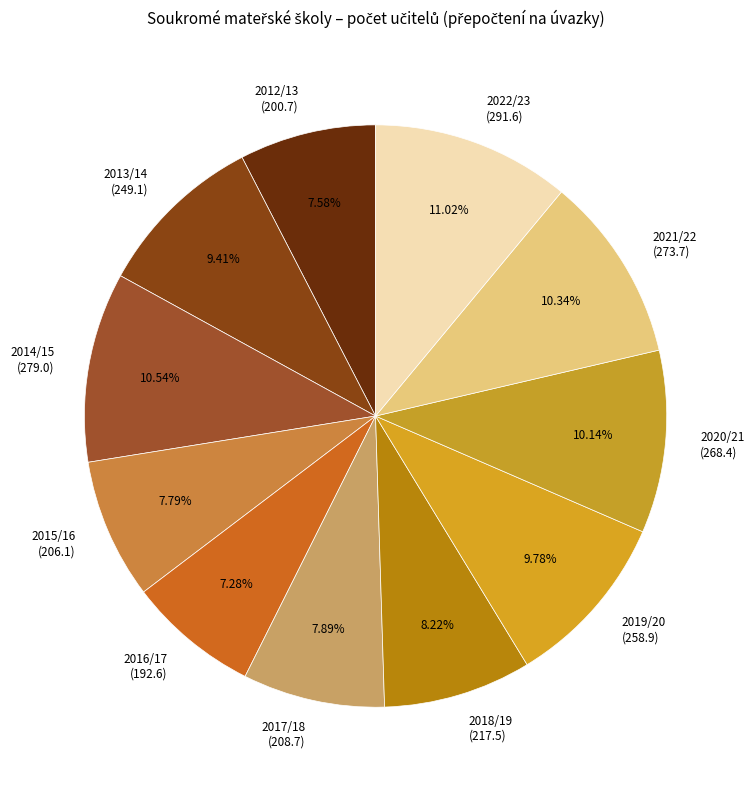

What percentage do 2021/22 and 2012/13 together represent?

17.9%